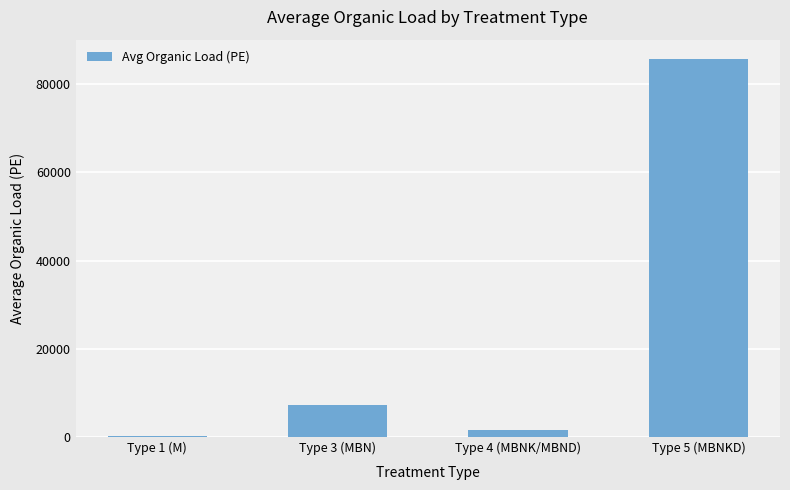

Reading left to right, what are all the values shown in this chart?

184.0	7311.9	1473.1	85835.5